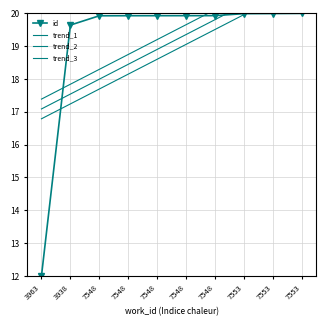

What is the difference between the highest and lowest values at 3938?

2.4